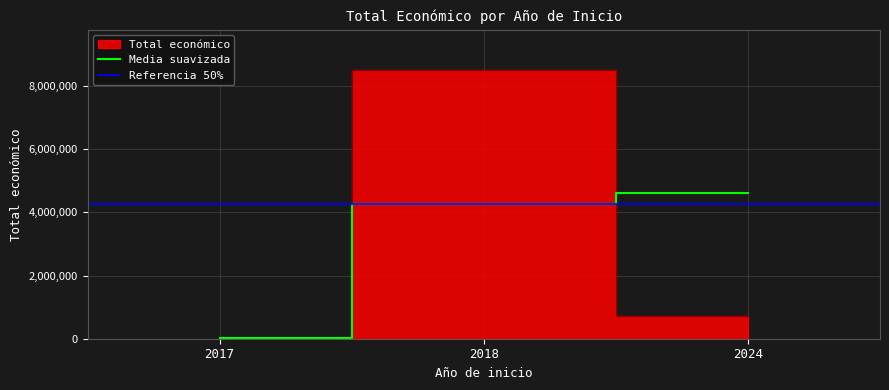

The value of Media suavizada at 2024 is 4615117.5. True or false?

True